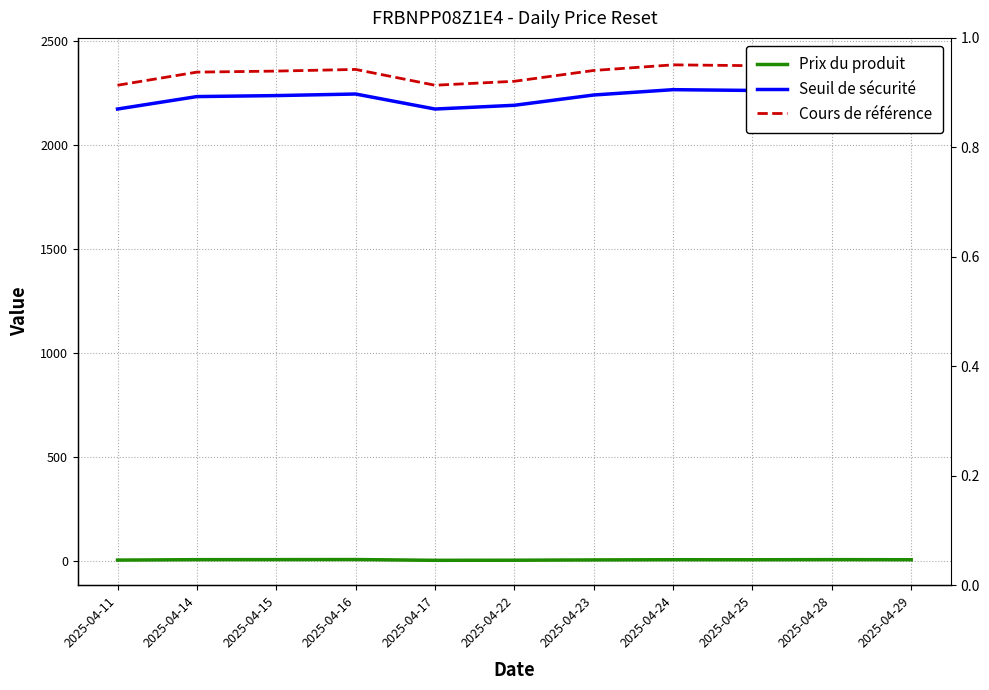

In Prix du produit, how many points are higher than both neighbors (excluding endpoints)?

3